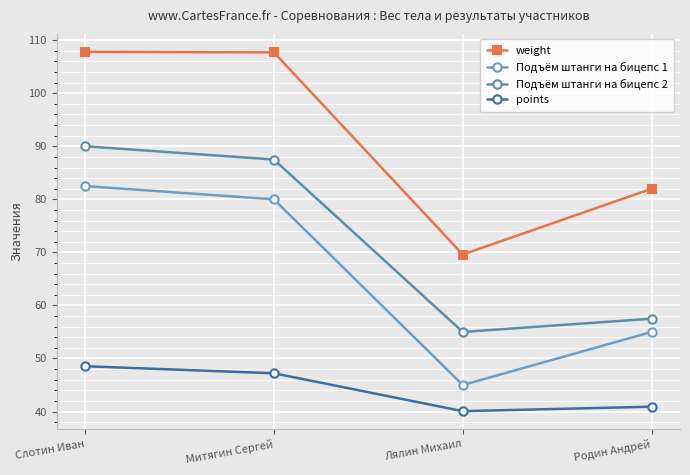

Is it true that Подъём штанги на бицепс 1 equals 45.0 at Лялин Михаил?

True